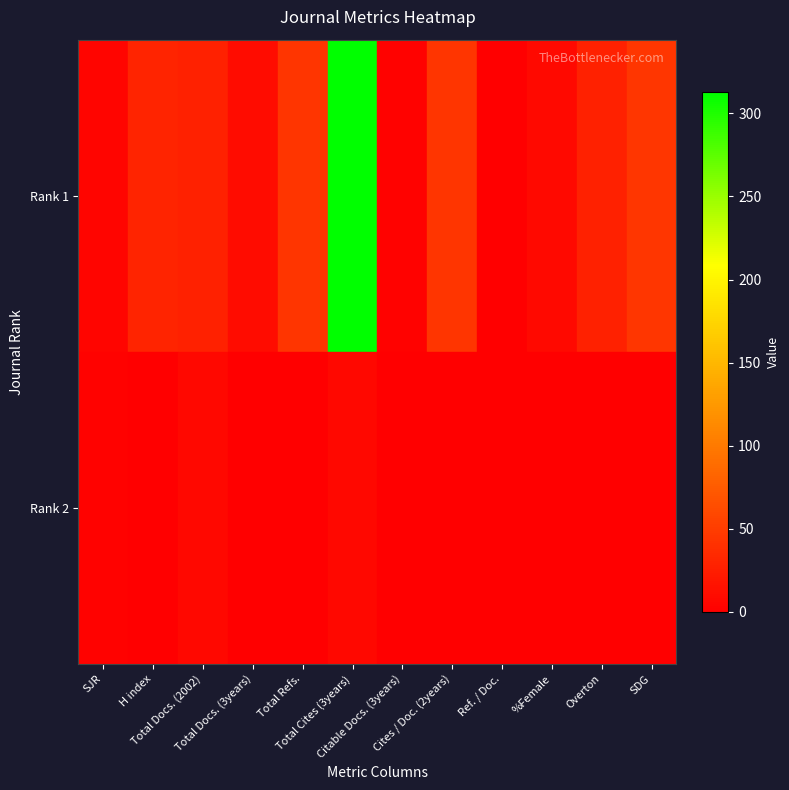

Reading right to left, list all the values displayed in this chart.

Rank 1: SDG=0	Overton=0	%Female=0	Ref. / Doc.=0	Cites / Doc. (2years)=0	Citable Docs. (3years)=0	Total Cites (3years)=7	Total Refs.=0	Total Docs. (3years)=0	Total Docs. (2002)=7	H index=0	SJR=2
Rank 2: SDG=45	Overton=28	%Female=8	Ref. / Doc.=0	Cites / Doc. (2years)=43	Citable Docs. (3years)=2	Total Cites (3years)=313	Total Refs.=43	Total Docs. (3years)=11	Total Docs. (2002)=27	H index=30	SJR=4